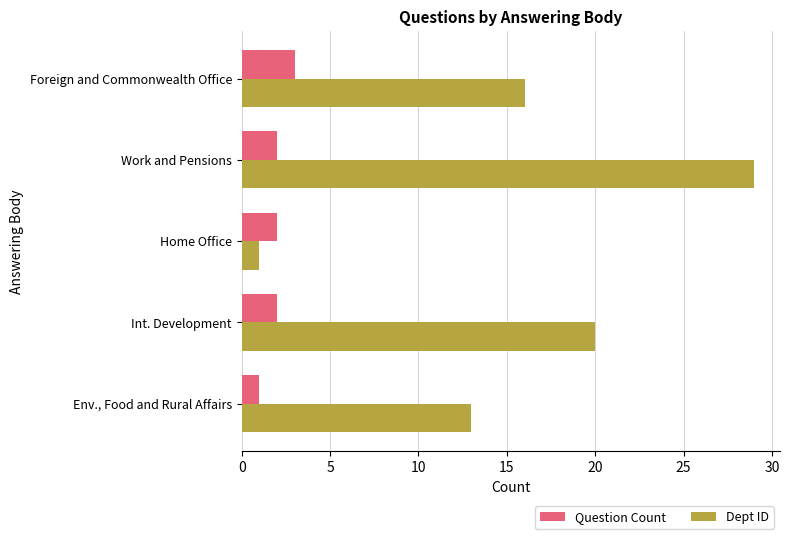

True or false: Dept ID has a value of 7 at Env., Food and Rural Affairs.

False